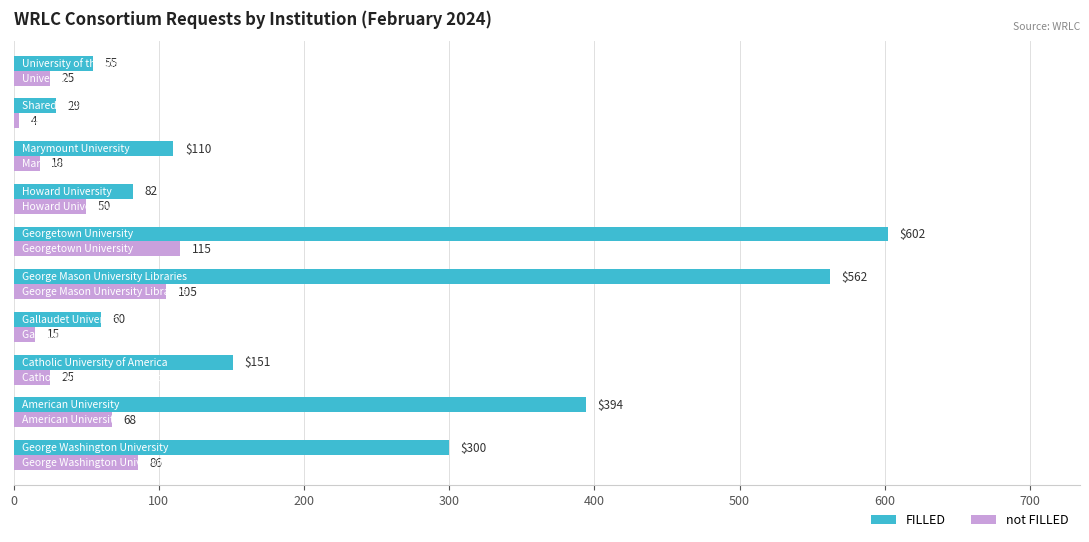

What is the minimum value shown in the chart?

4